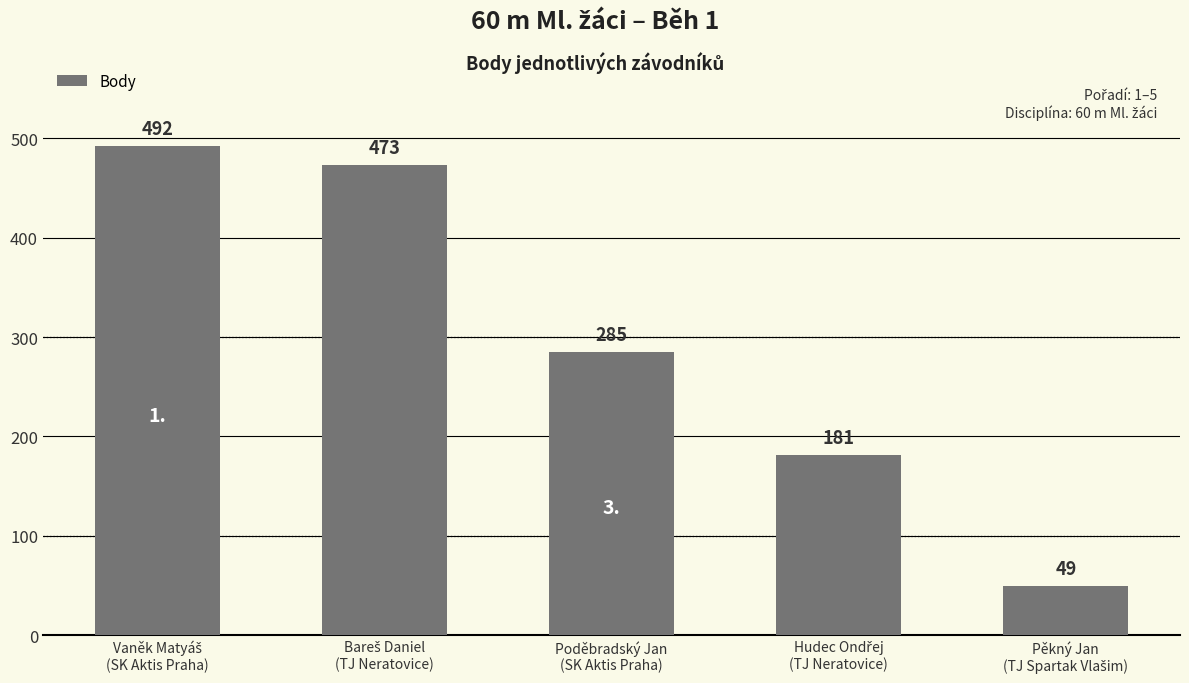

What is the average value?

296